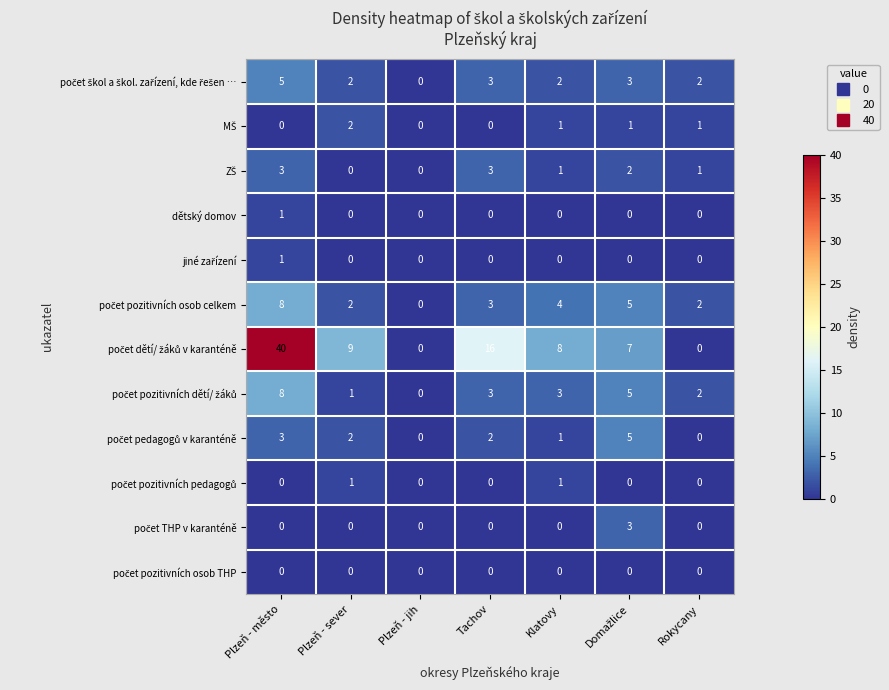

What is the difference between the highest and lowest values at Plzeň - sever?

9